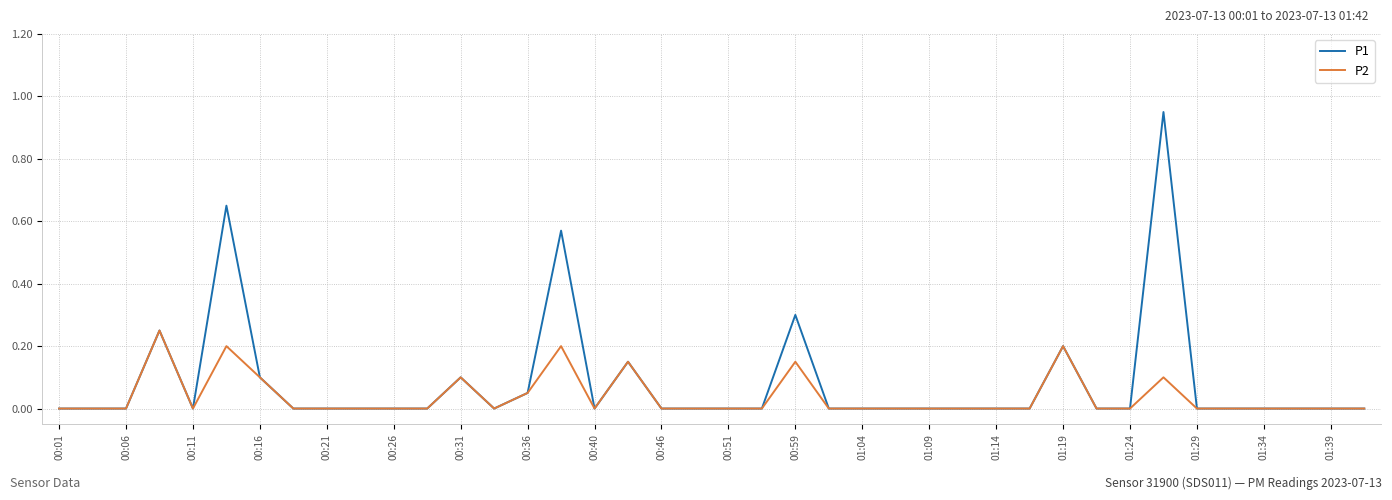

Rank the series by their maximum value, from highest to lowest.

P1, P2